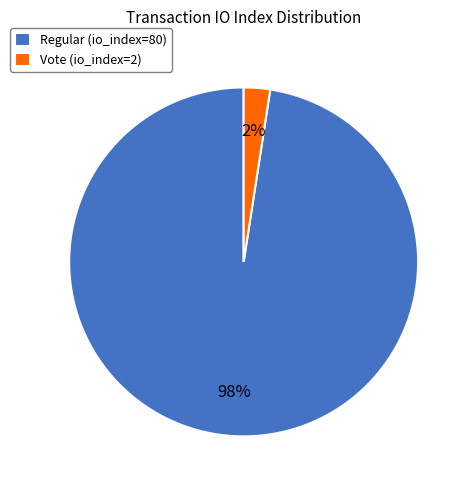

To the nearest percent, what is the combined percentage of Regular (io_index=80) and Vote (io_index=2)?

100%